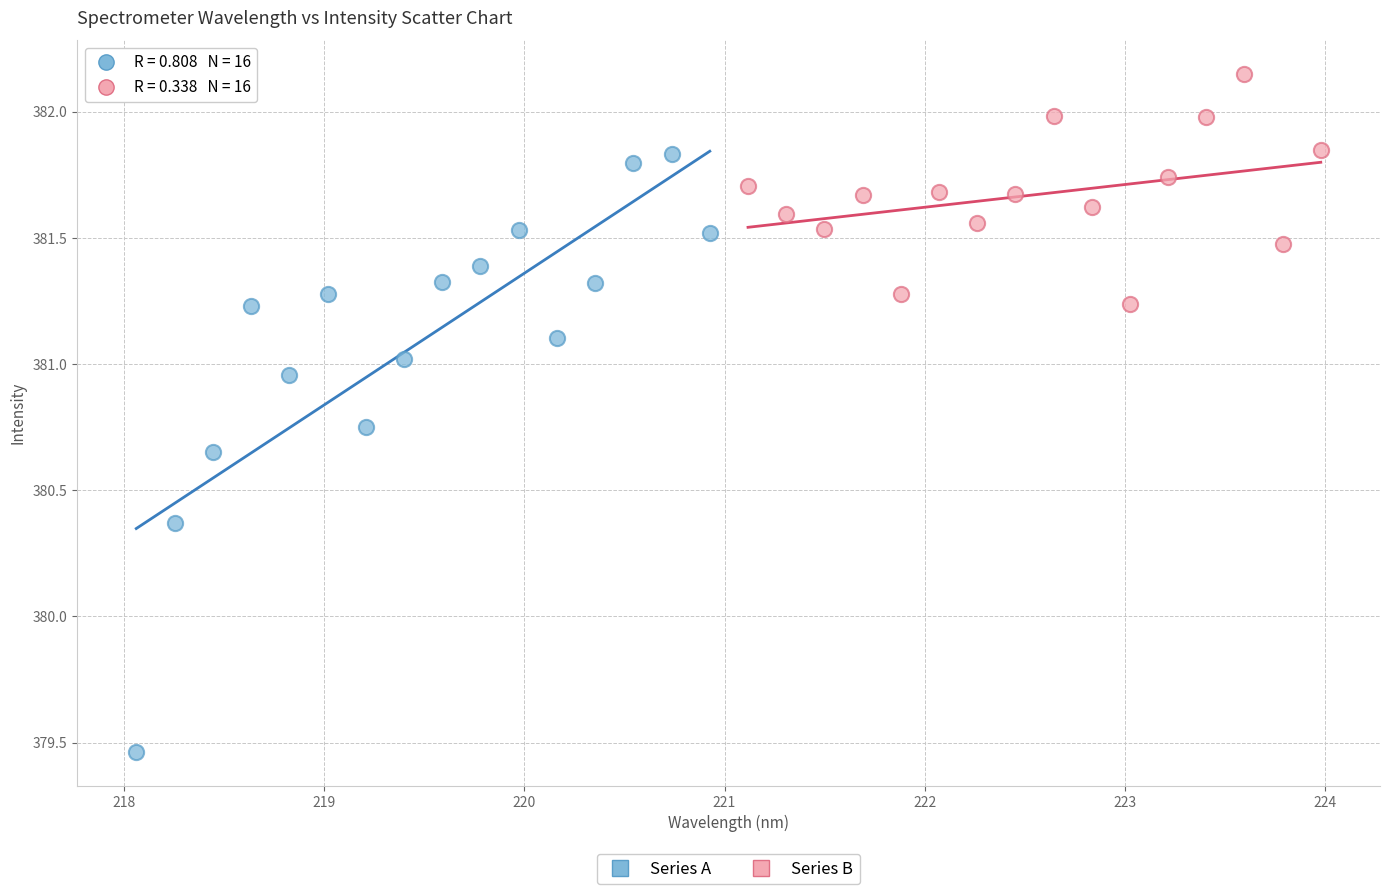

What are all the series names shown in the legend?

Series A, Series B